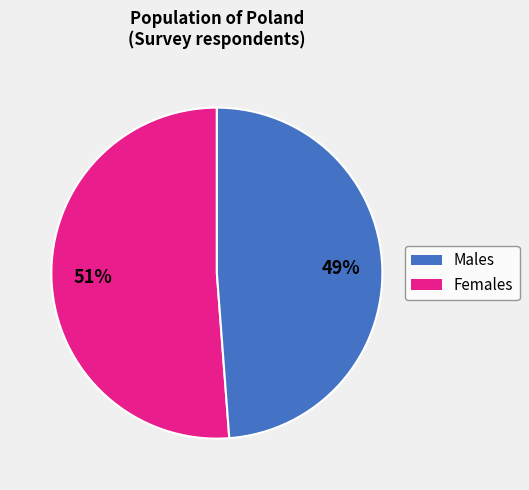

To the nearest percent, what is the difference between the largest and smallest slice percentages?

2%